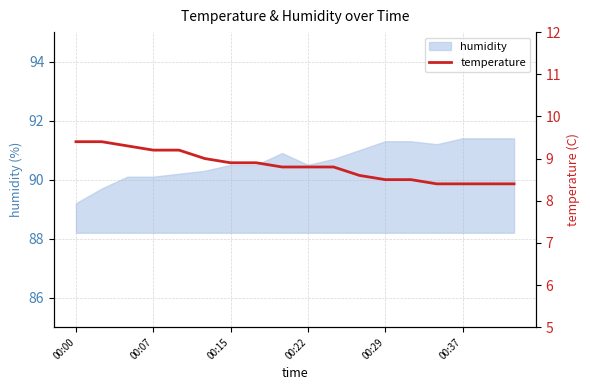

The humidity series shows 90.5 at 00:15. True or false?

True